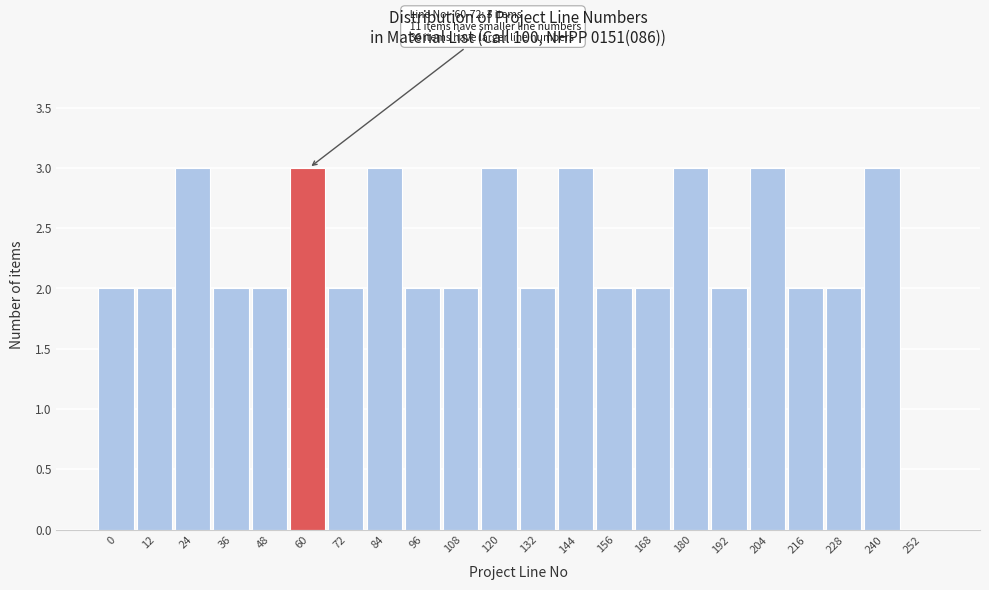

Reading left to right, extract all data points from this chart.

0=2	12=2	24=3	36=2	48=2	60=3	72=2	84=3	96=2	108=2	120=3	132=2	144=3	156=2	168=2	180=3	192=2	204=3	216=2	228=2	240=3	252=0